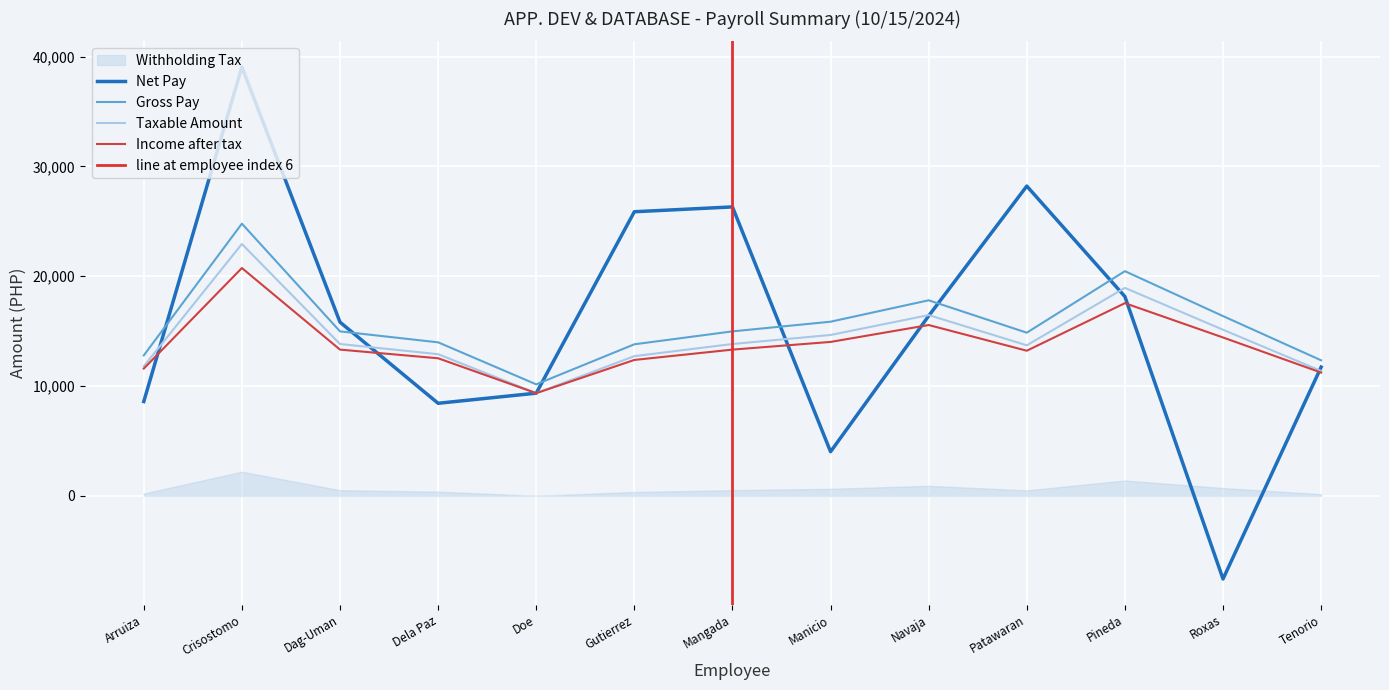

At which label is Net Pay closest to 15741?

Dag-Uman